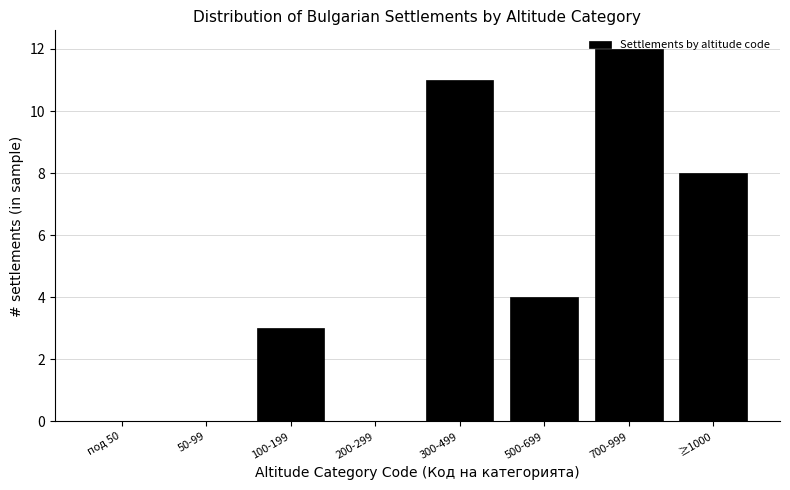

What is the greatest value displayed?

12